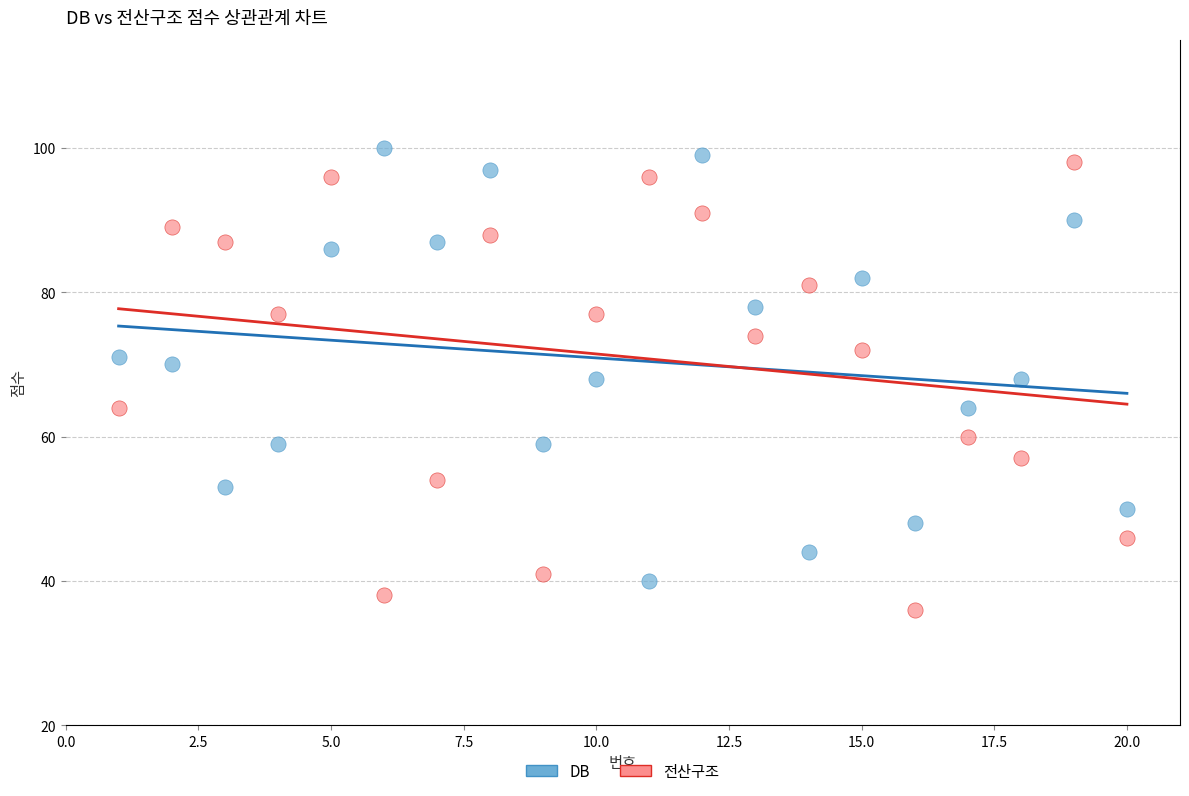

Which series contains the highest Y value?

DB